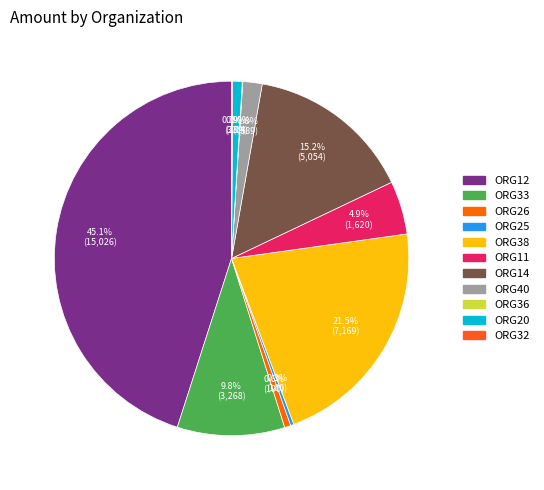

To the nearest percent, what portion does ORG11 represent?

5%